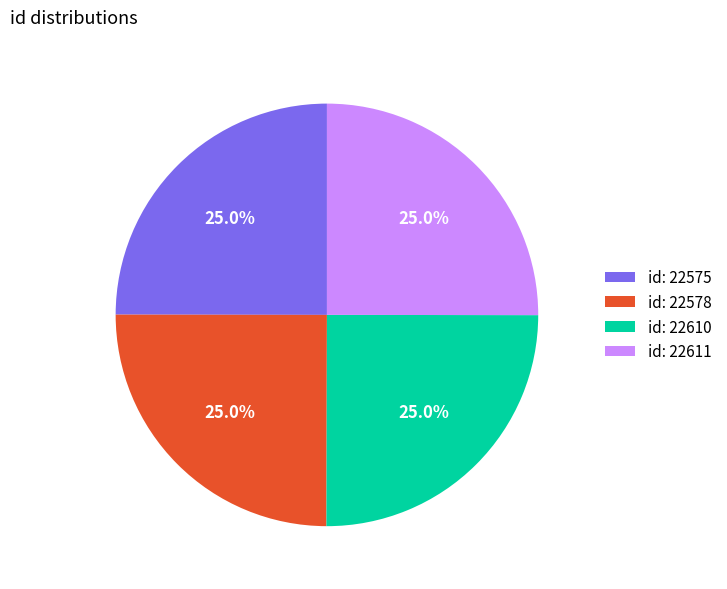

What percentage is NOT represented by id: 22578?

75.0%